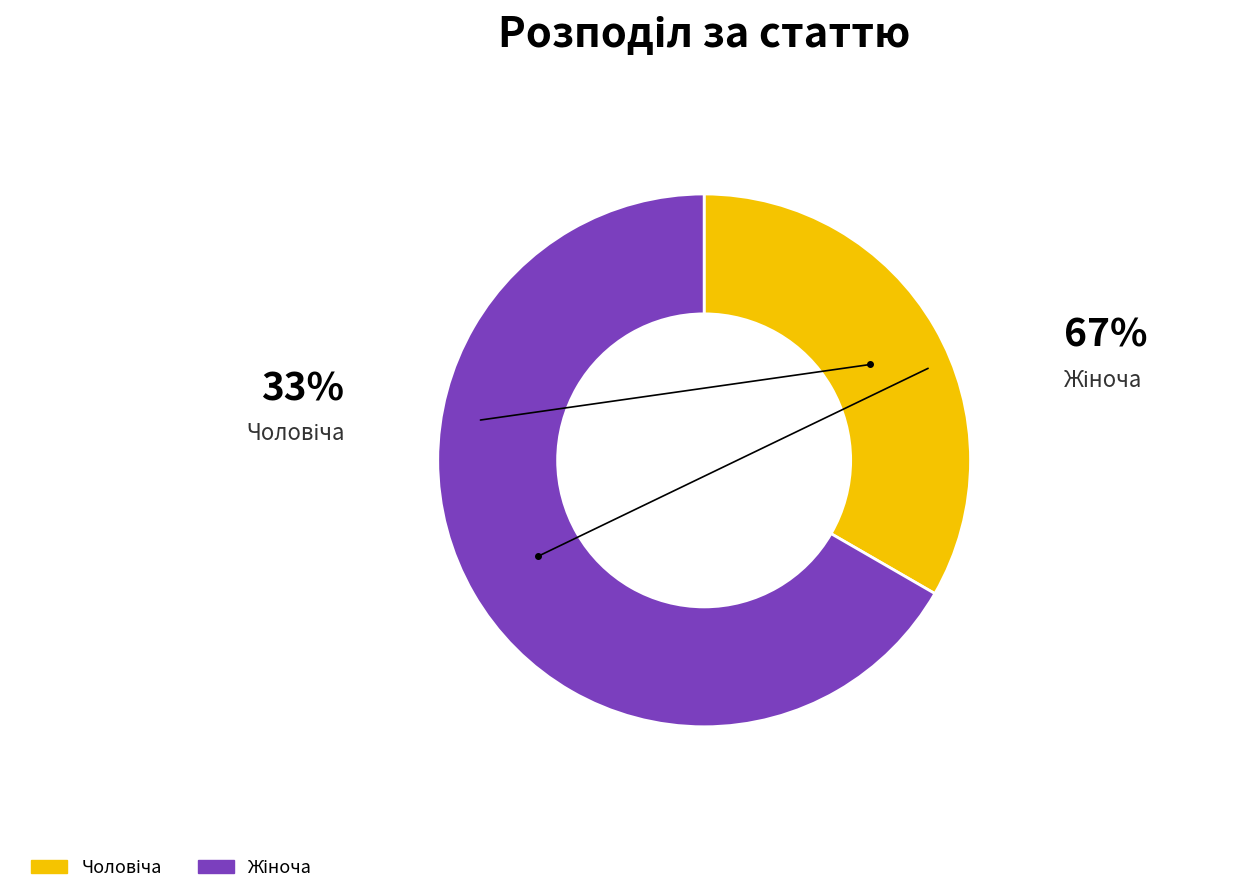

Does any single category account for the majority?

Yes